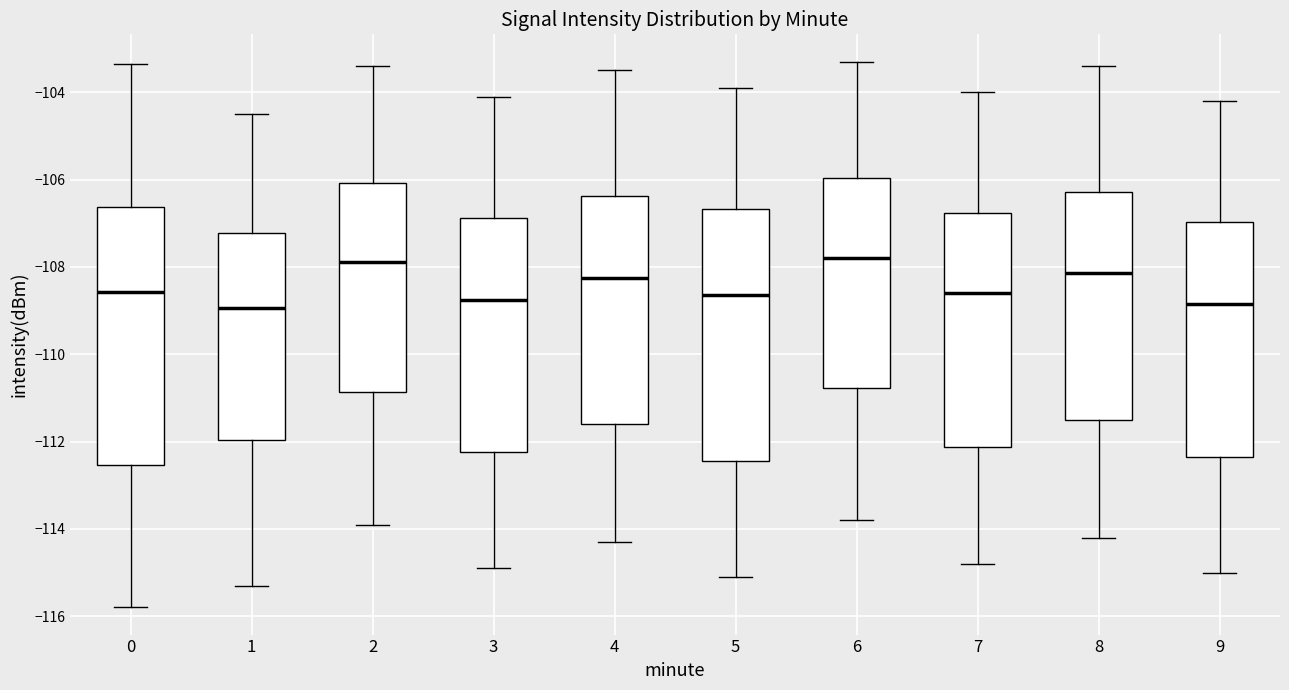

Reading left to right, read every box against the y-axis: the position of its median line, the range the box covers, and the ends of its whiskers. The values are not printed on the chart, so give them approximately, as read against the axis.

0: median -108.6, box -112.6 to -106.6, whiskers -115.8 to -103.4
1: median -109.0, box -112.0 to -107.2, whiskers -115.2 to -104.4
2: median -107.8, box -110.8 to -106.0, whiskers -113.8 to -103.4
3: median -108.8, box -112.2 to -106.8, whiskers -114.8 to -104.0
4: median -108.2, box -111.6 to -106.4, whiskers -114.2 to -103.4
5: median -108.6, box -112.4 to -106.6, whiskers -115.0 to -103.8
6: median -107.8, box -110.8 to -106.0, whiskers -113.8 to -103.2
7: median -108.6, box -112.2 to -106.8, whiskers -114.8 to -104.0
8: median -108.2, box -111.4 to -106.2, whiskers -114.2 to -103.4
9: median -108.8, box -112.4 to -107.0, whiskers -115.0 to -104.2